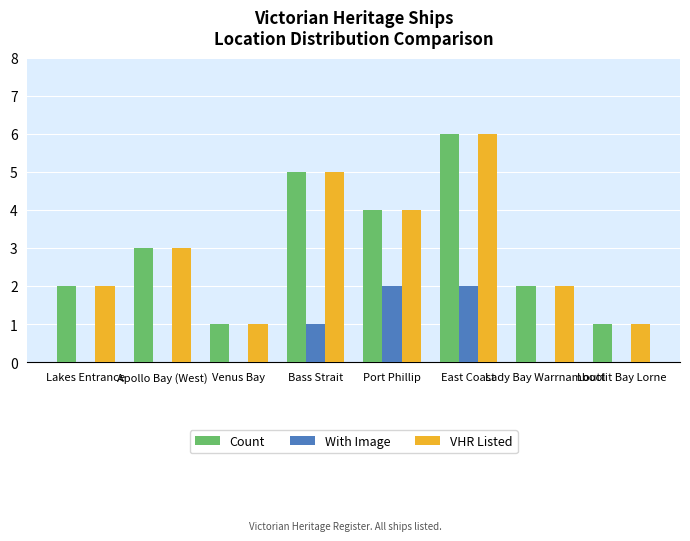

What is the sum of all VHR Listed values?

24